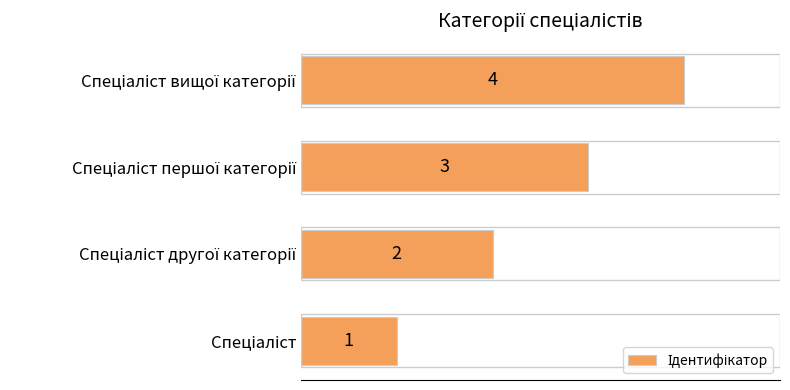

How many values are between 2 and 4?

3